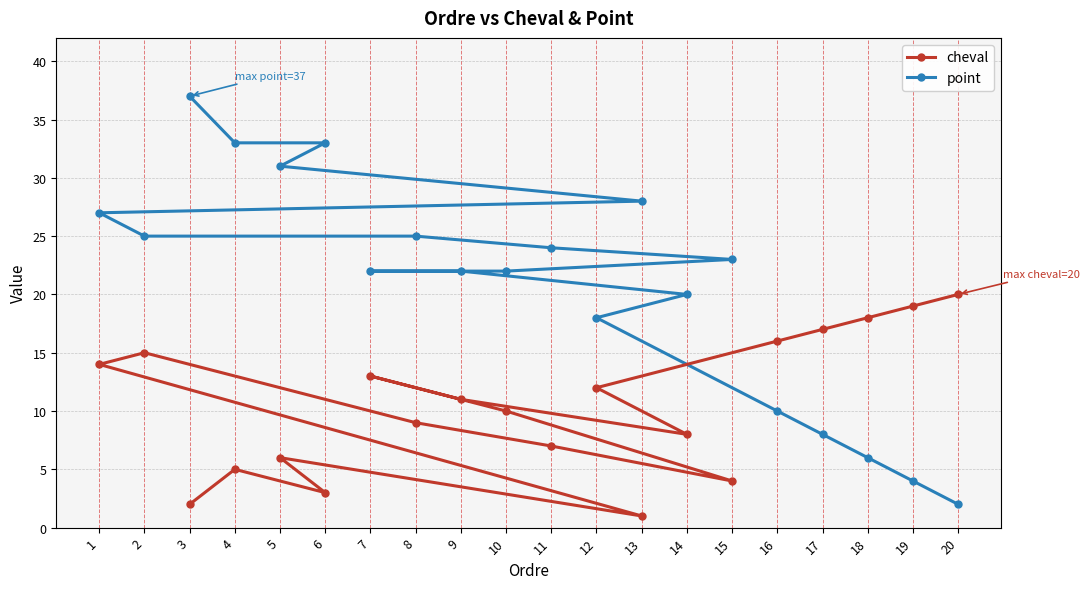

What is the label of the 19th point from the left?

19